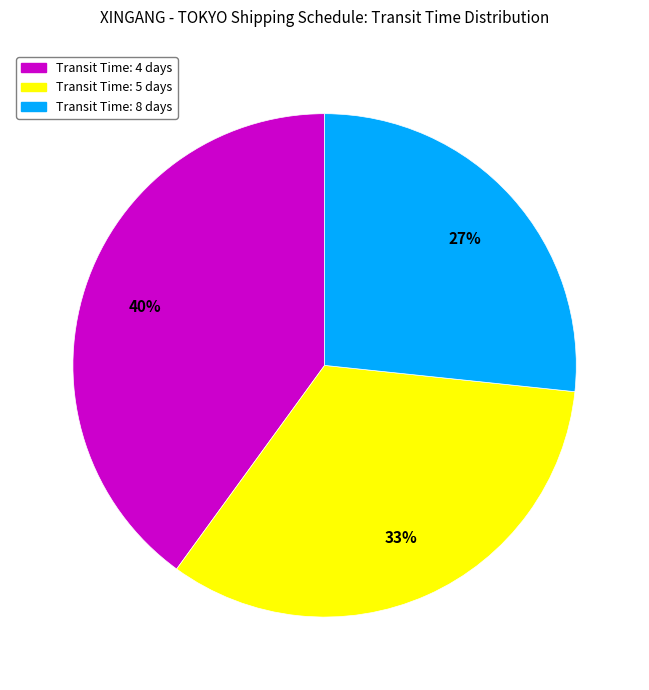

To the nearest percent, what is the difference between the largest and smallest slice percentages?

13%